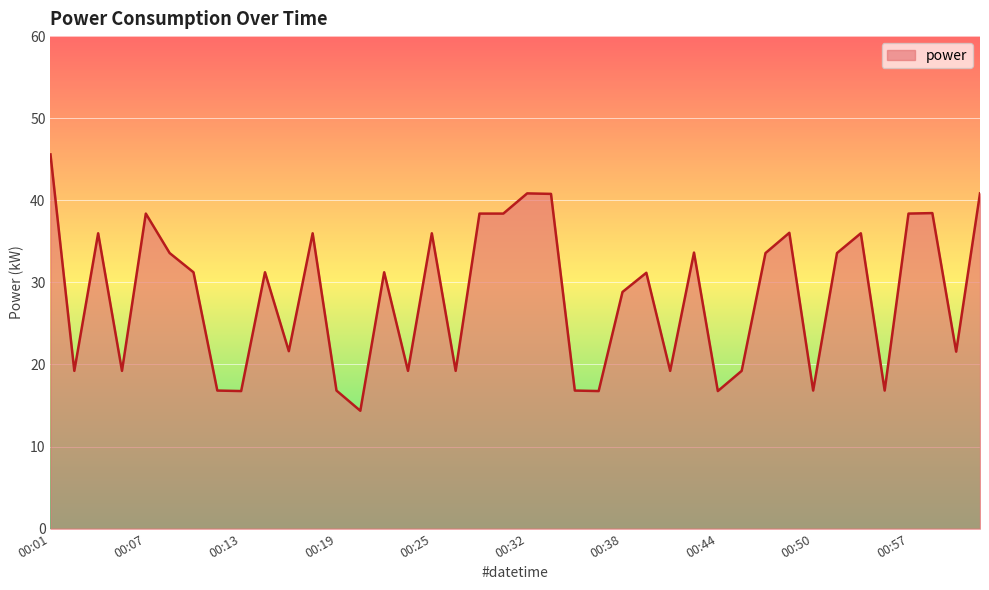

What is the difference between the maximum and minimum values?

31.2